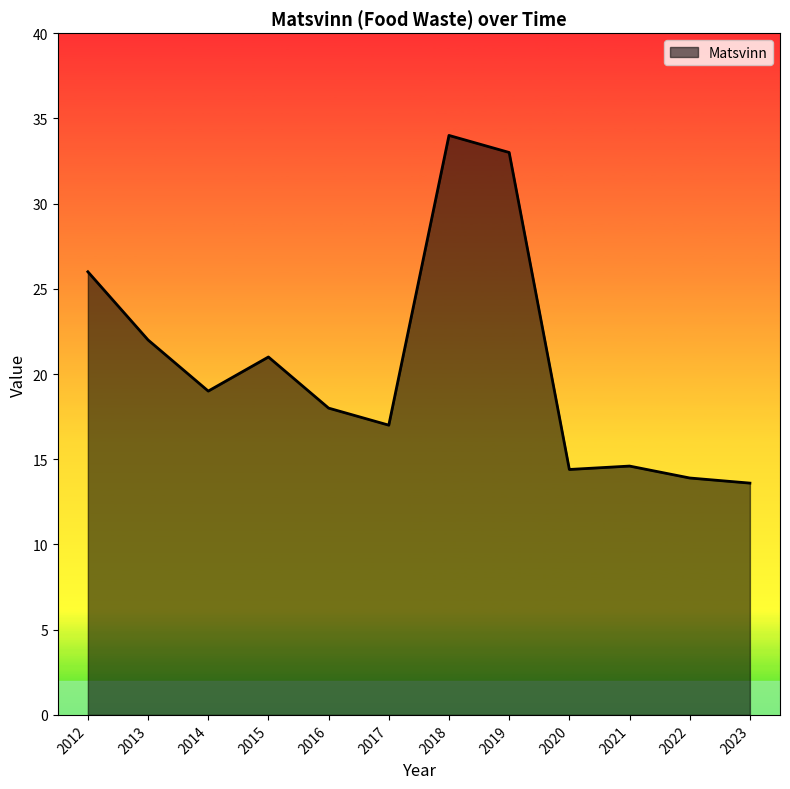

The value at 2016 is 8.0. True or false?

False